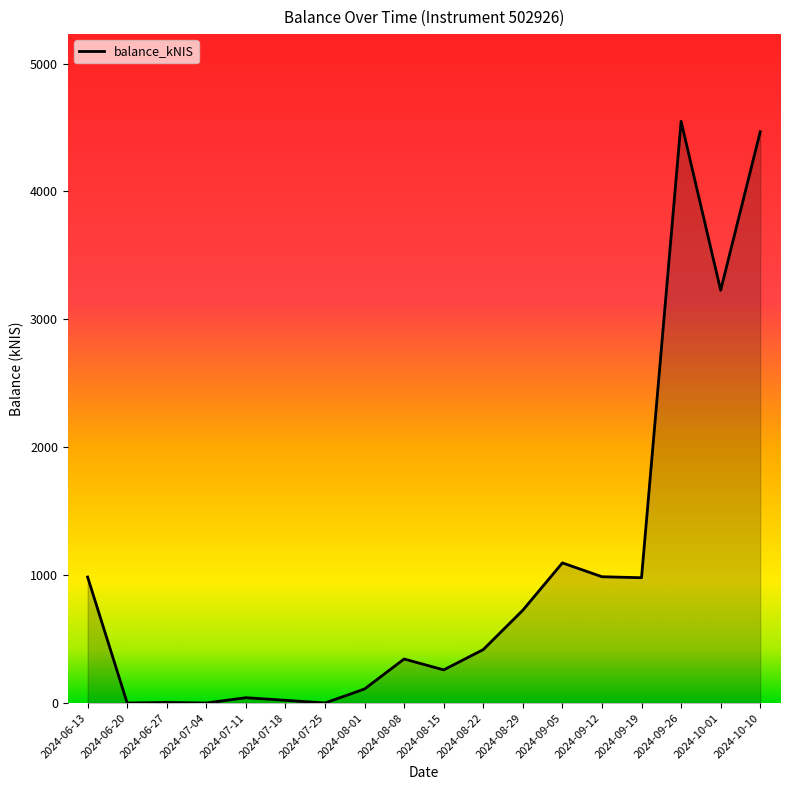

What is the difference between the values at 2024-08-01 and 2024-08-08?

234.3